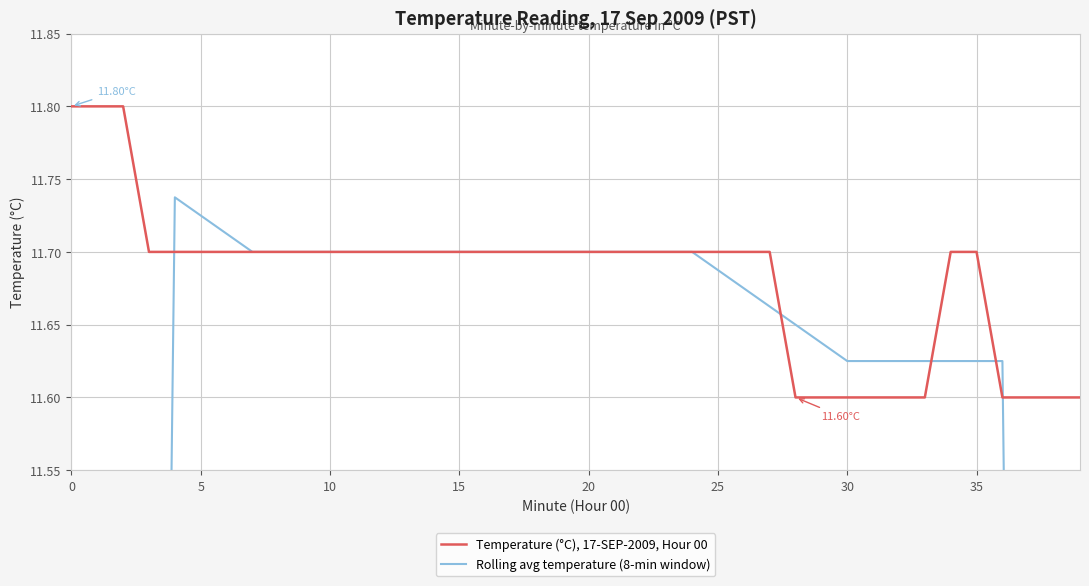

List the series in order of their overall mean, highest first.

Temperature (°C), 17-SEP-2009, Hour 00, Rolling avg temperature (8-min window)